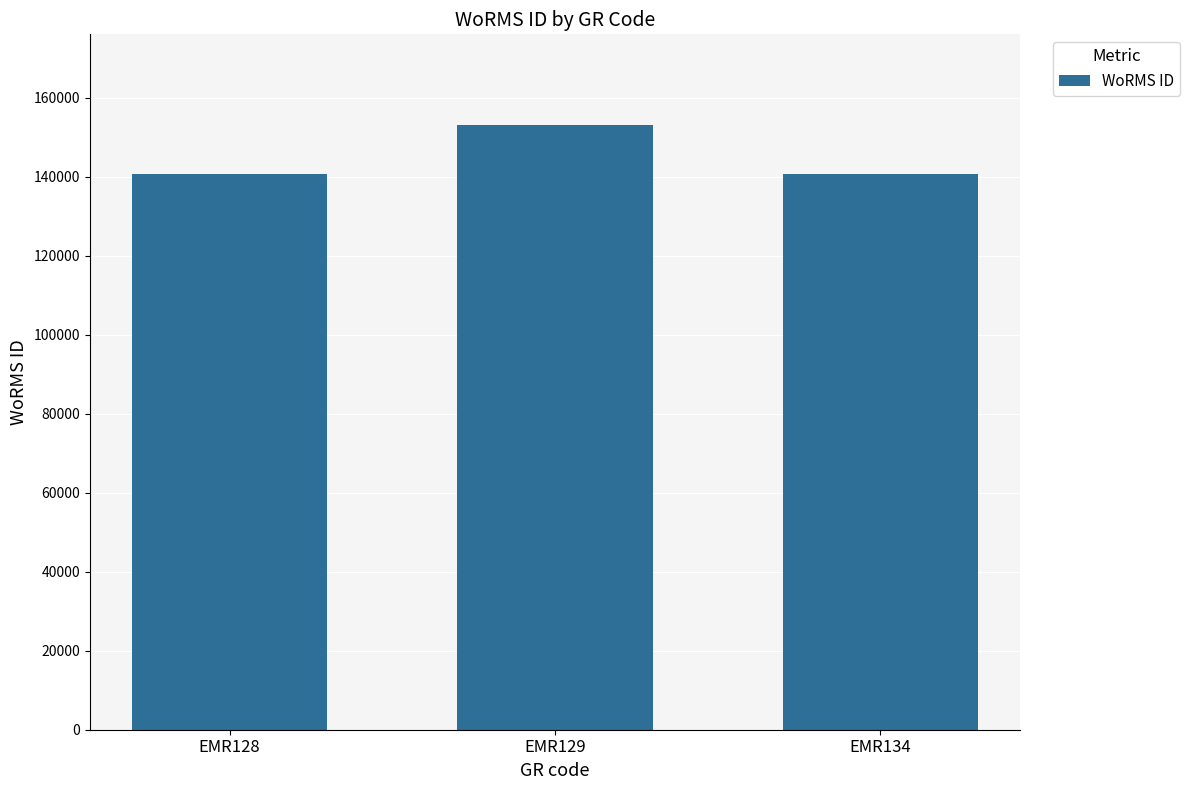

Where does the data first go above 140625?

EMR129